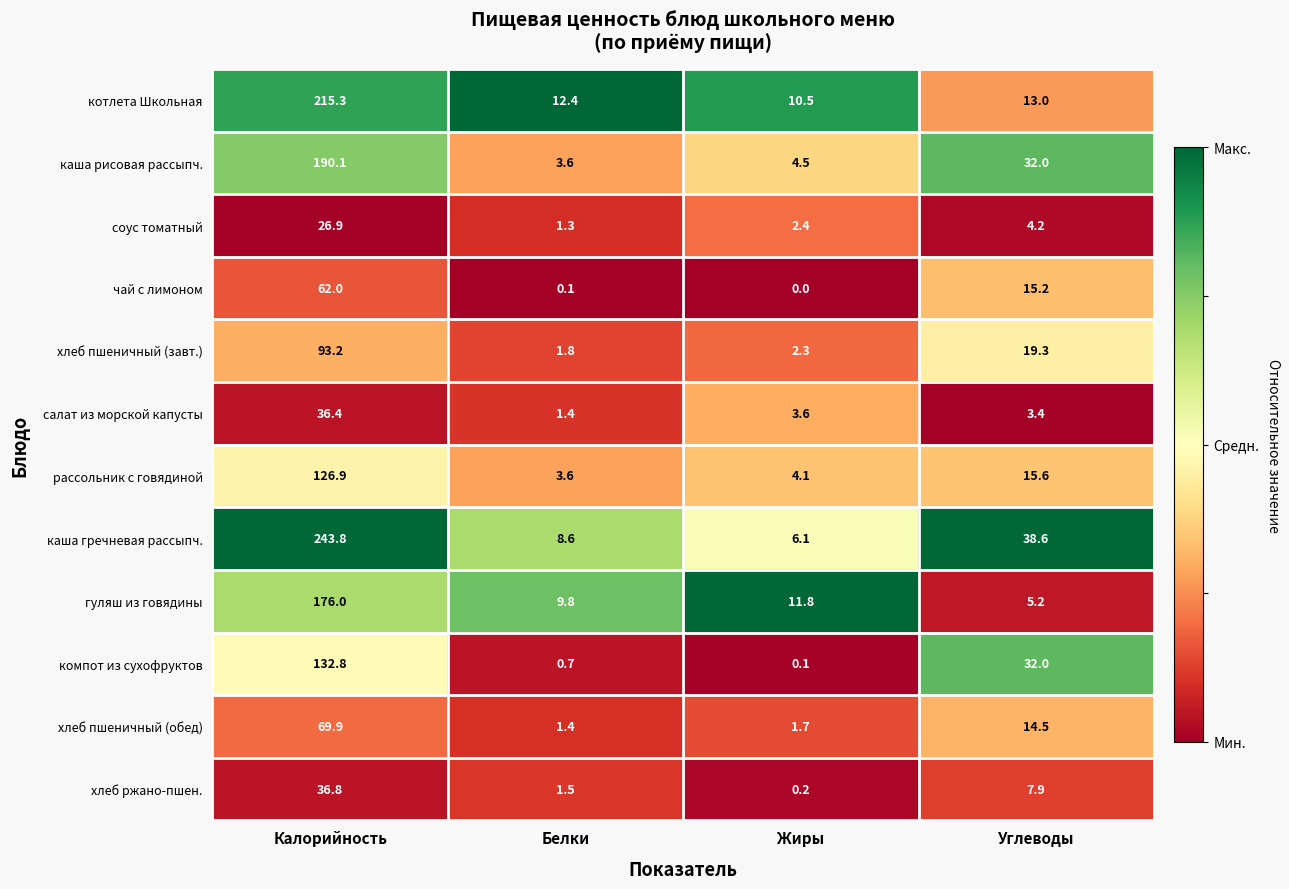

What is the spread (max minus min) of values at Белки?

12.3